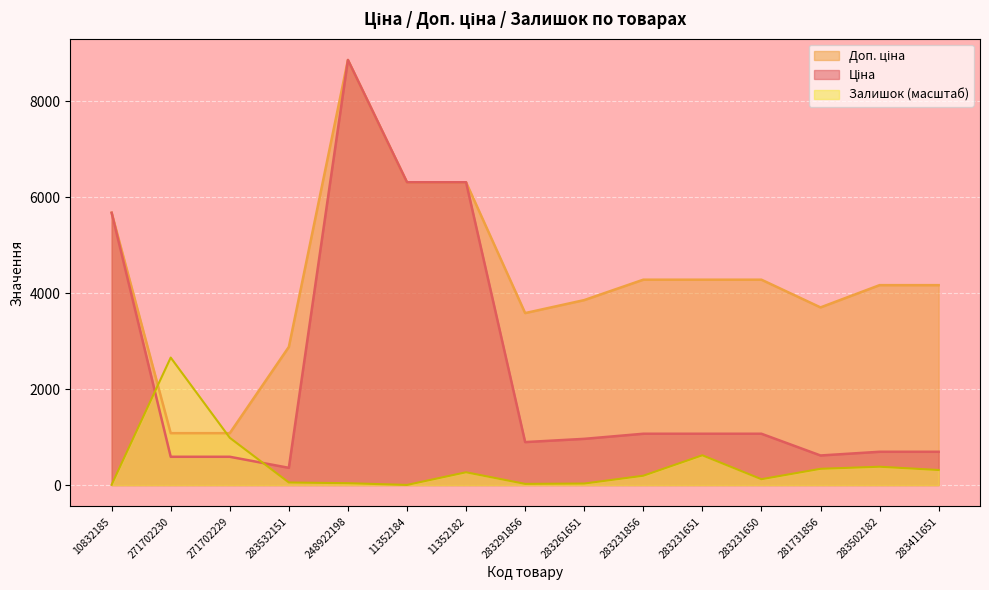

At which label does Залишок reach its minimum?

11352184